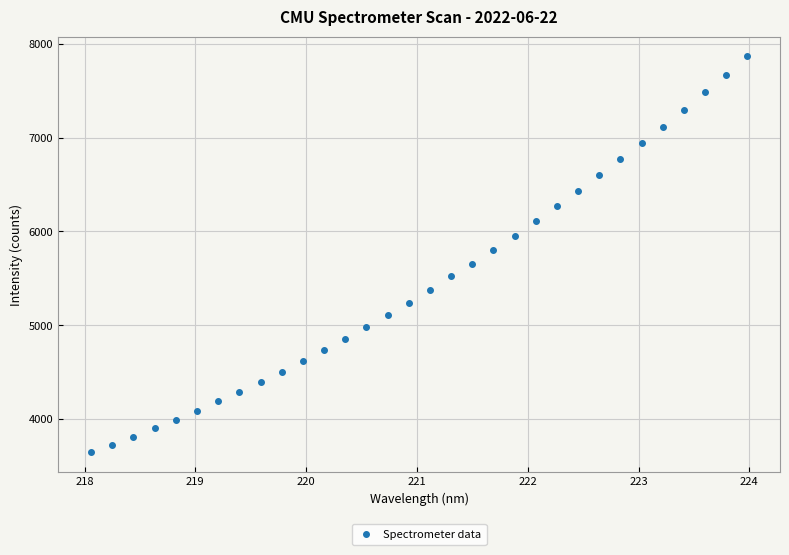

What is the range of Y values (max minus min)?

4217.6